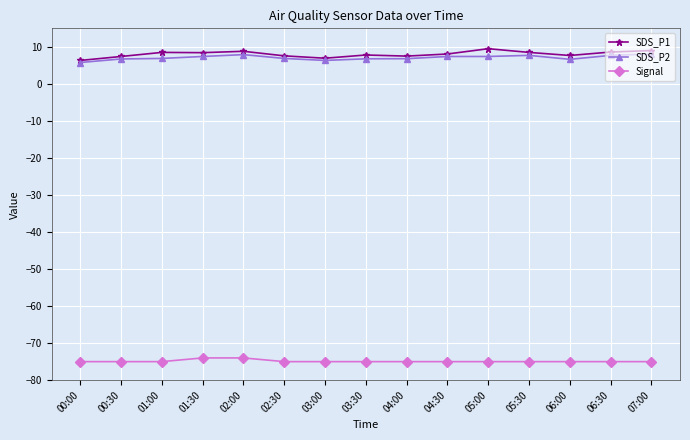

True or false: SDS_P2 and Signal intersect in this chart.

False